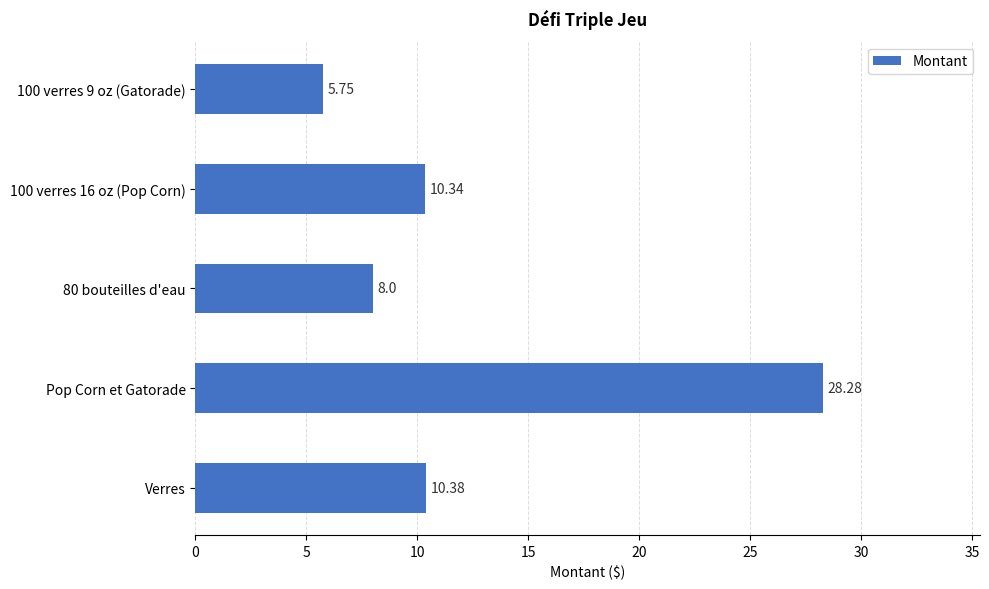

What is the sum of the values at Verres and Pop Corn et Gatorade?

38.7